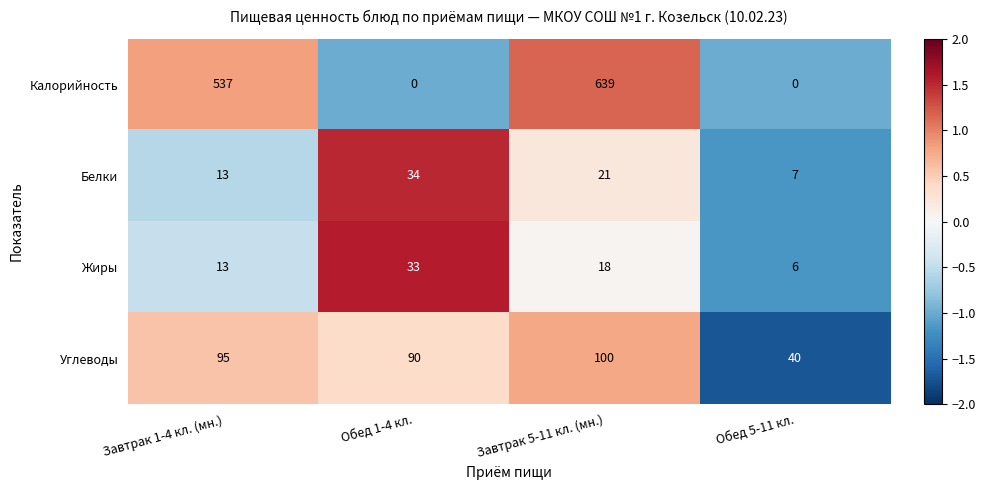

Reading right to left, list all the values displayed in this chart.

Калорийность: 0	639	0	537
Белки: 7	21	34	13
Жиры: 6	18	33	13
Углеводы: 40	100	90	95